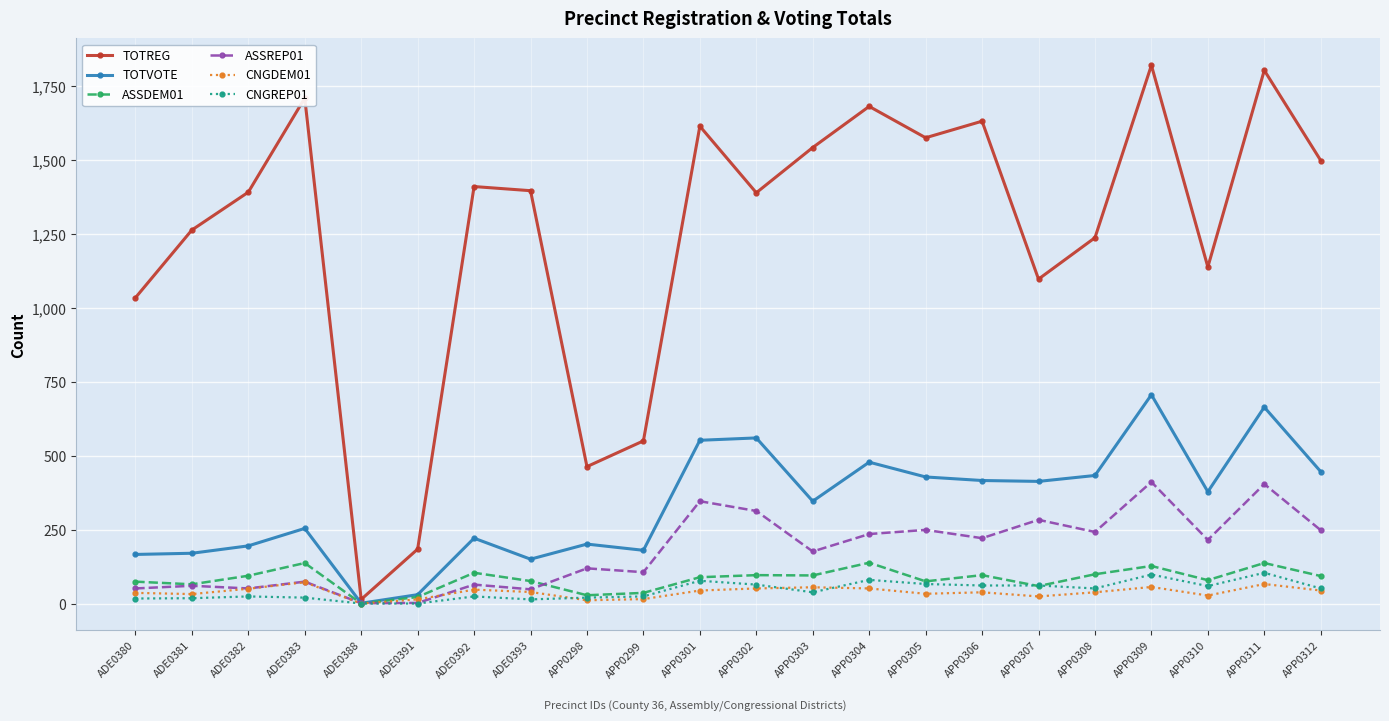

What is the difference between the highest and lowest values at ADE0381?

1245